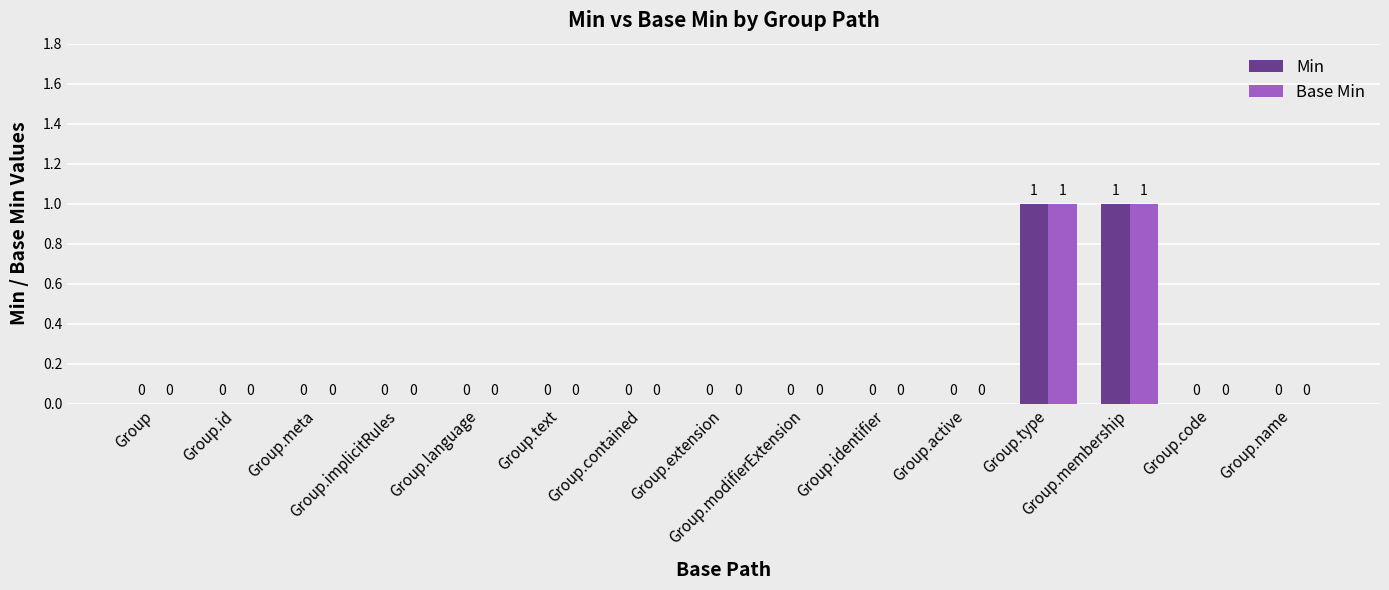

How many categories are shown in the chart?

15